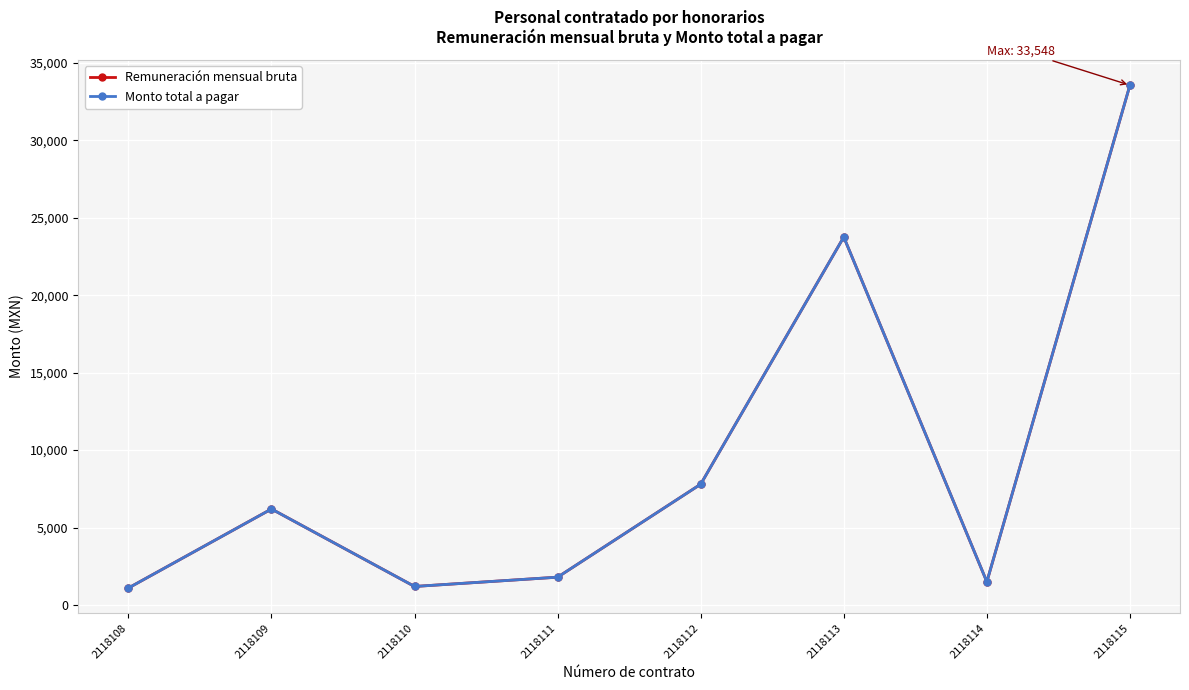

Is this an area chart (filled region under the line)?

No